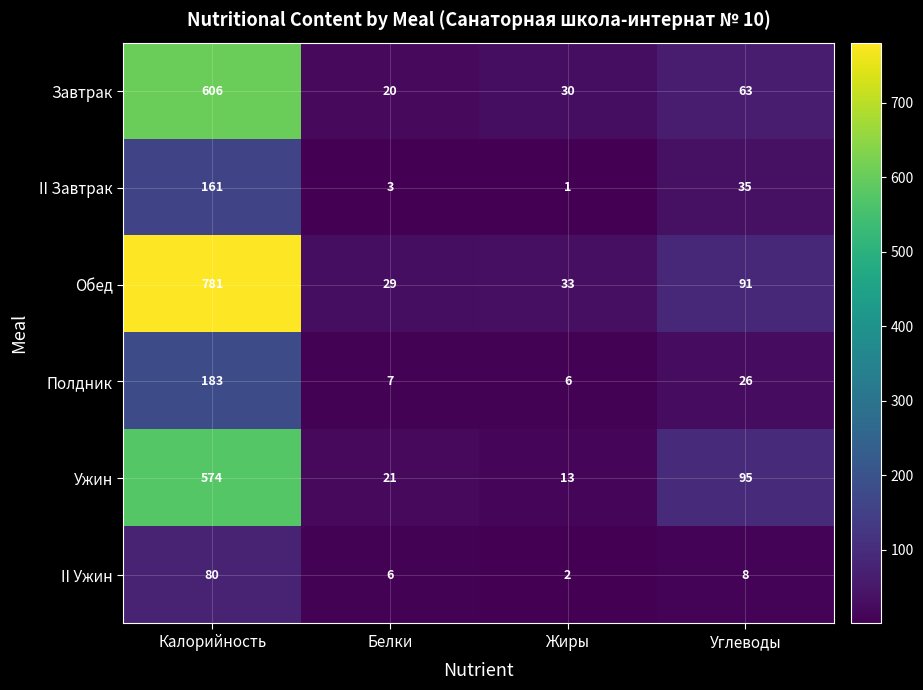

Count the number of data series in this chart.

6